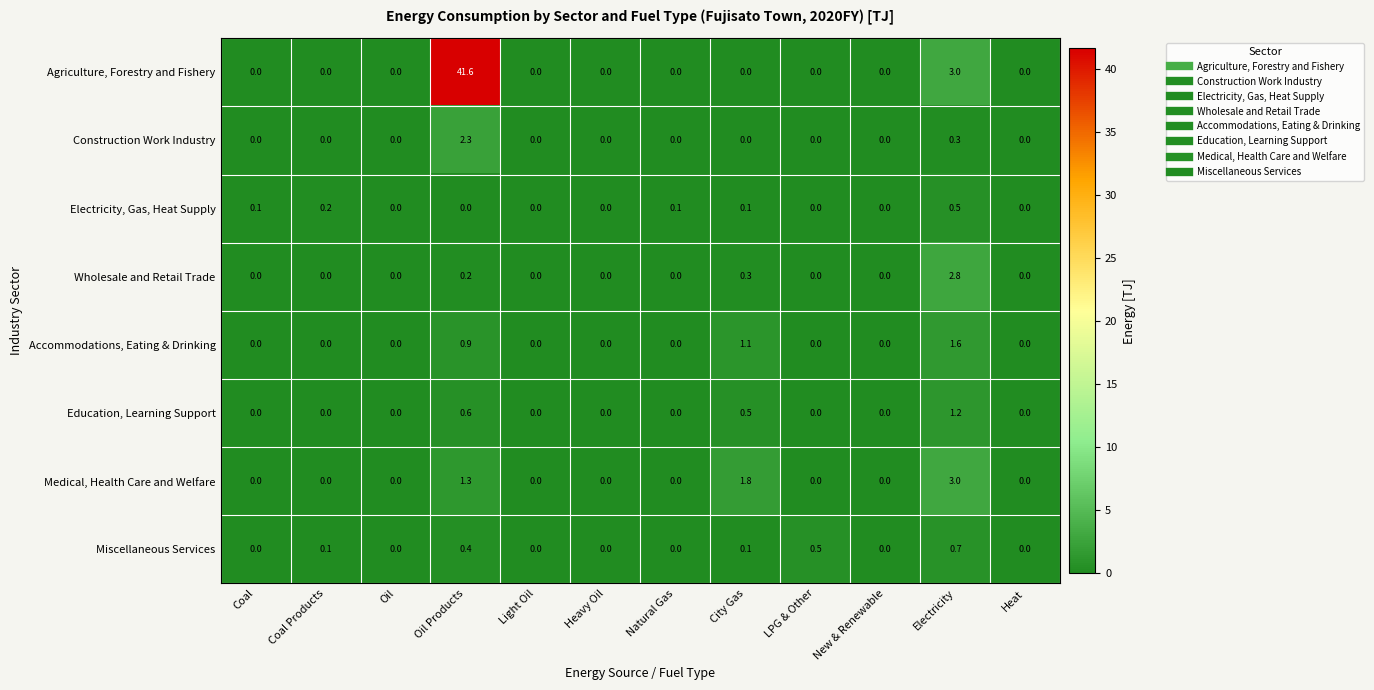

What is the difference between the maximum and minimum values in the Education, Learning Support series?

1.2